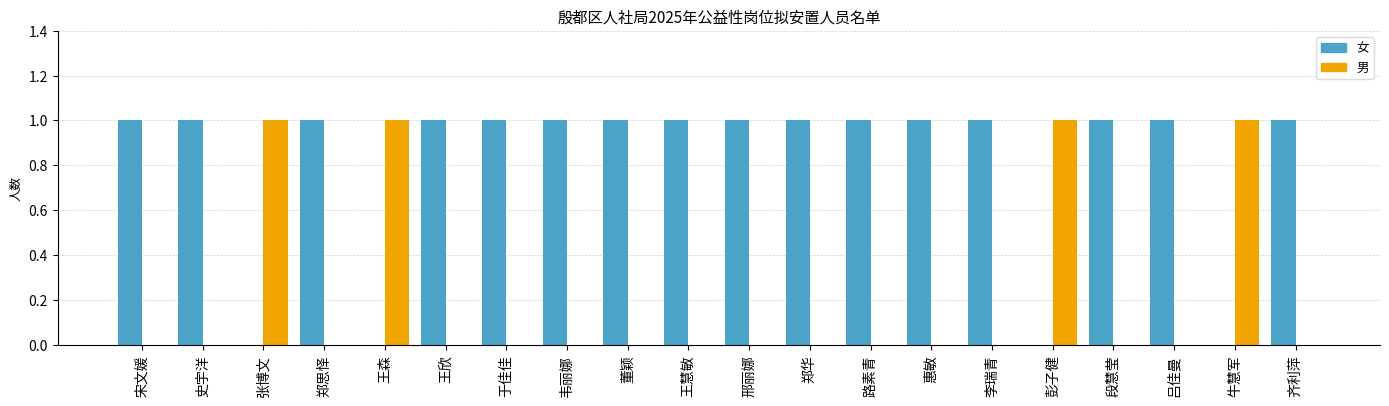

Which series has the largest total across all categories?

女